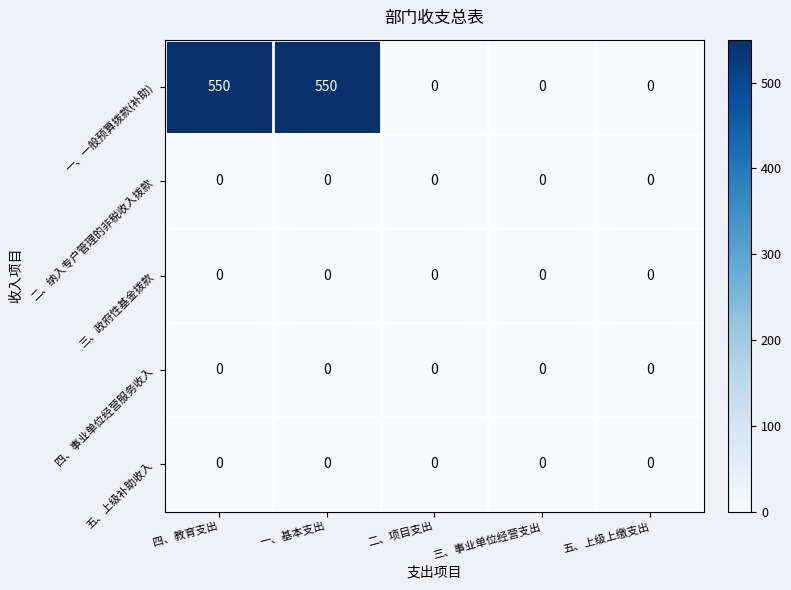

Which series has the largest total across all categories?

一、一般预算拨款(补助)